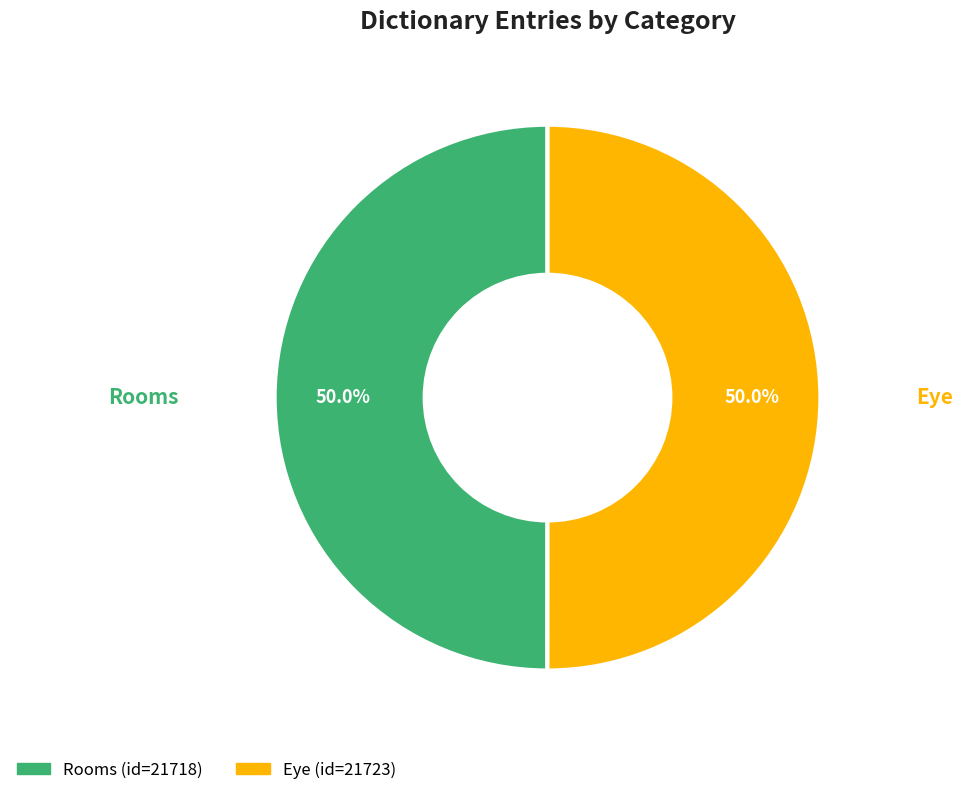

What is the ratio of the value at Eye to the value at Rooms?

1.0